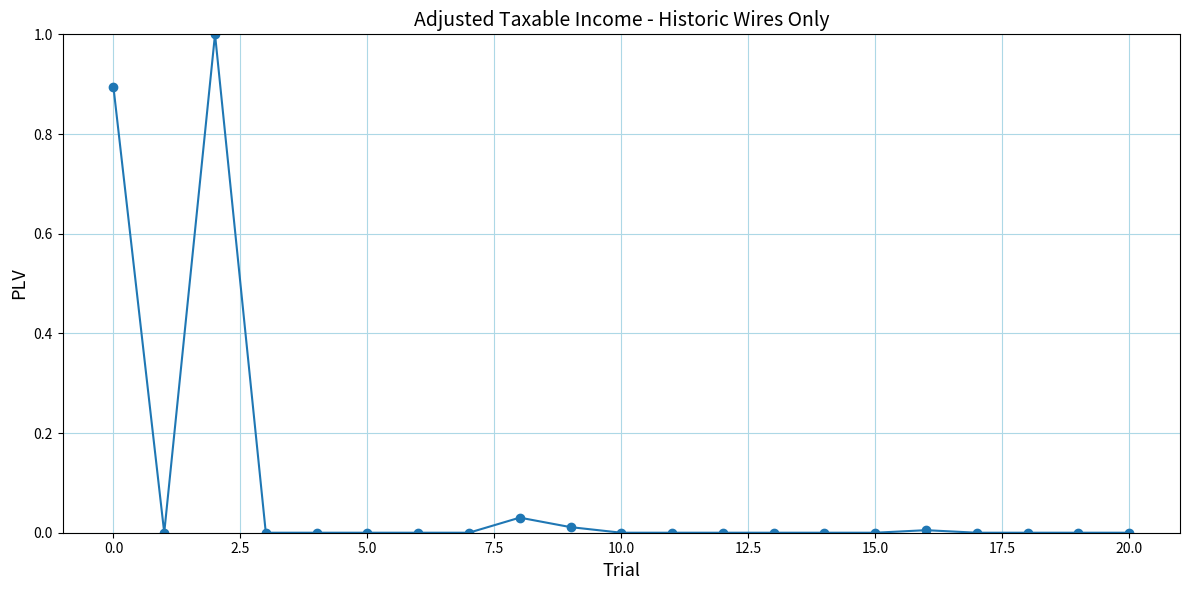

What is the greatest value displayed?

1.0